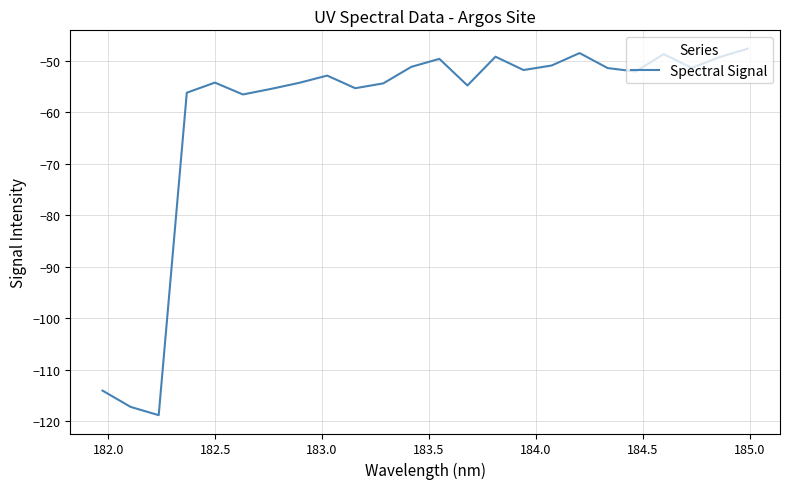

What is the maximum value shown in the chart?

-47.7